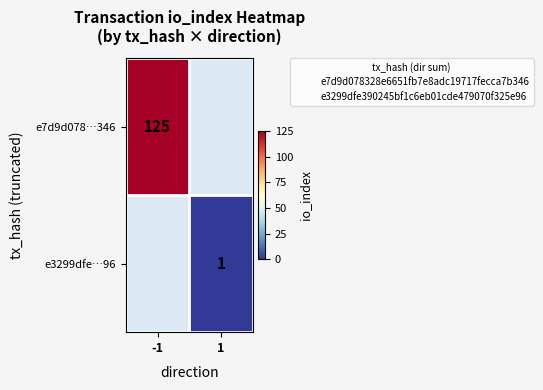

True or false: e7d9d078…346 has a value of 197.4 at -1.

False